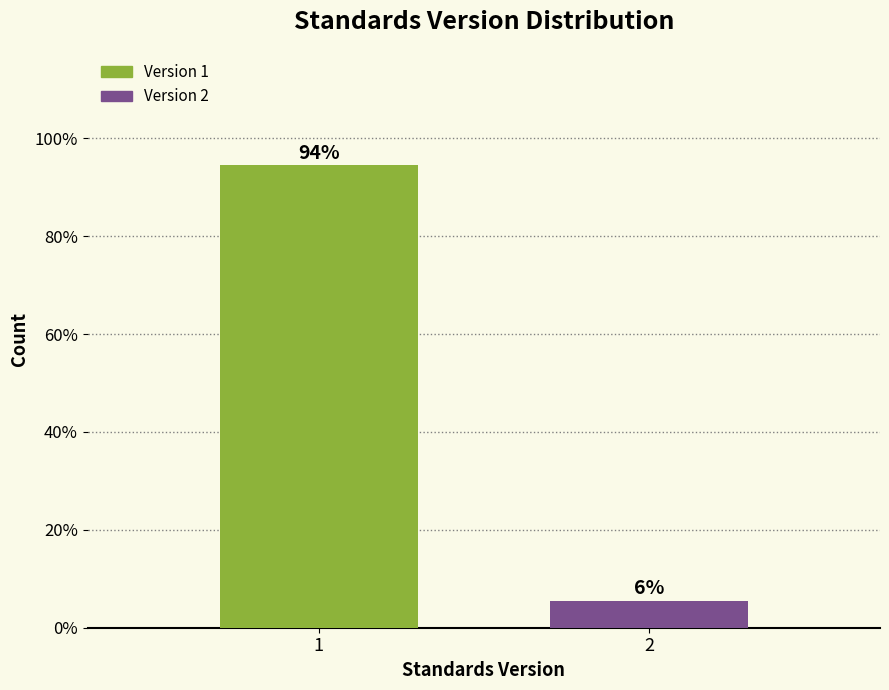

List the labels in order of value, smallest first.

2, 1